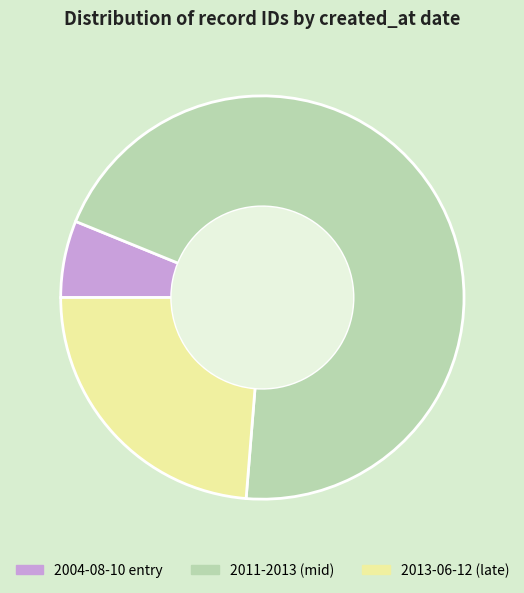

How many slices are in this pie chart?

3